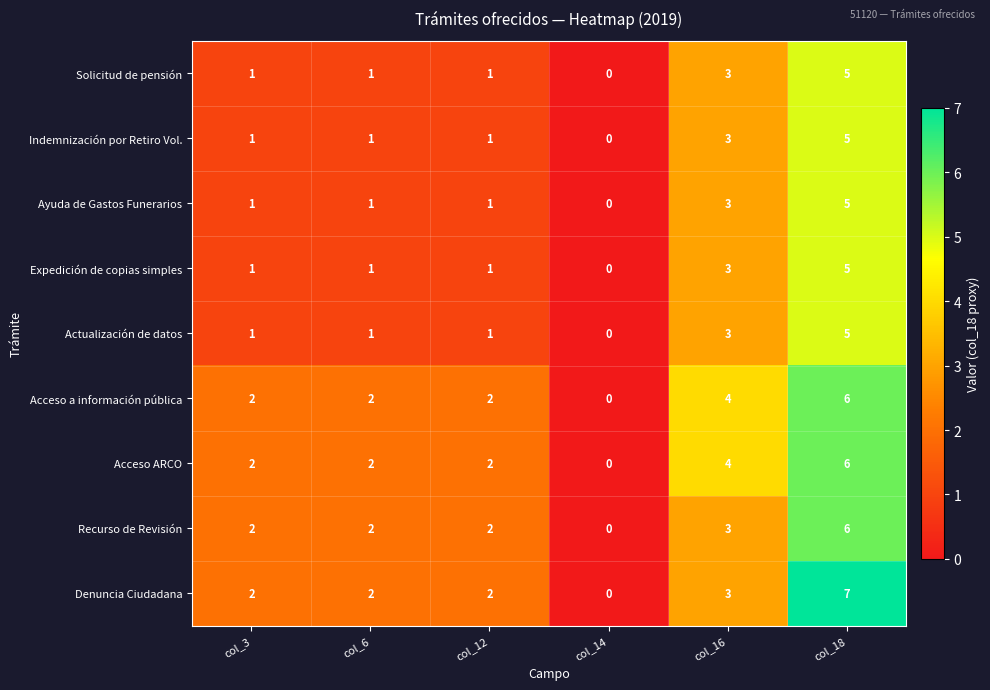

Is it true that Expedición de copias simples equals 2 at col_6?

False